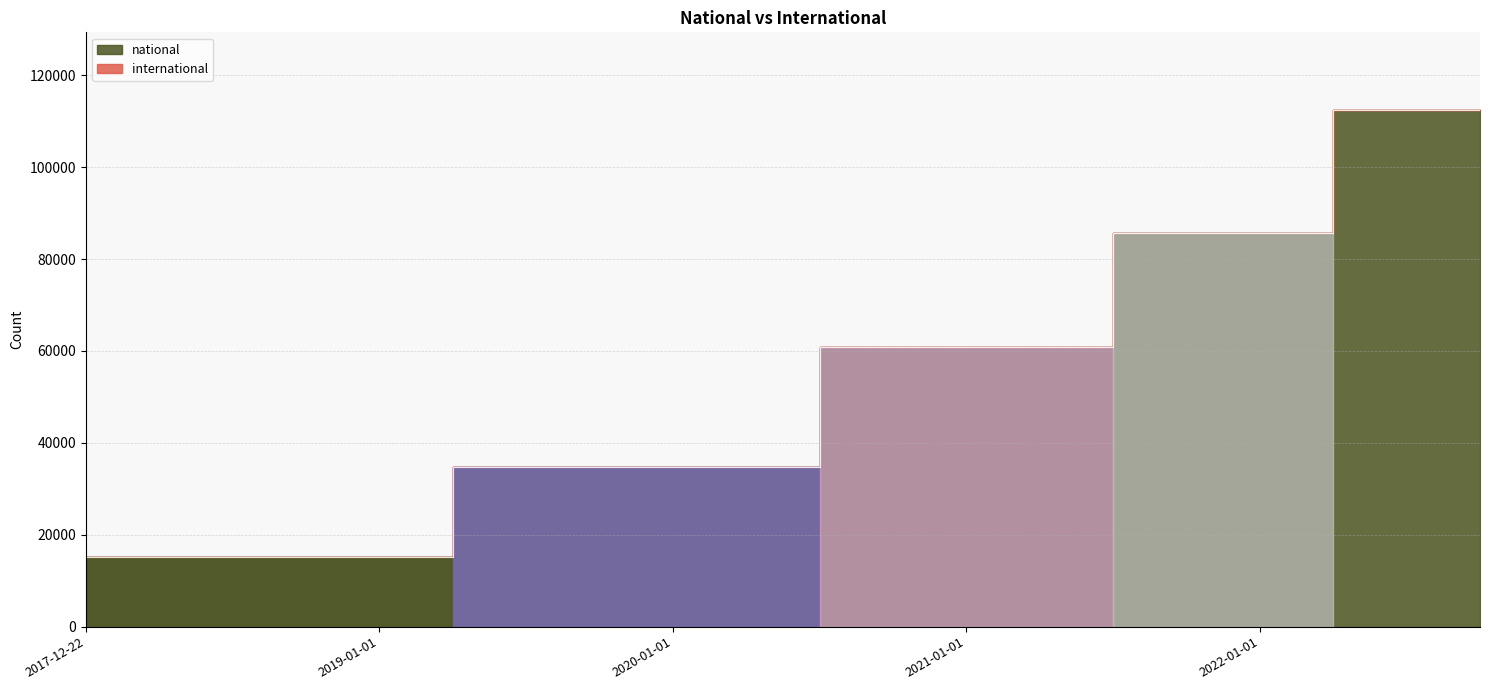

The chart shows a value of 34749 at 2019-04-06. True or false?

True